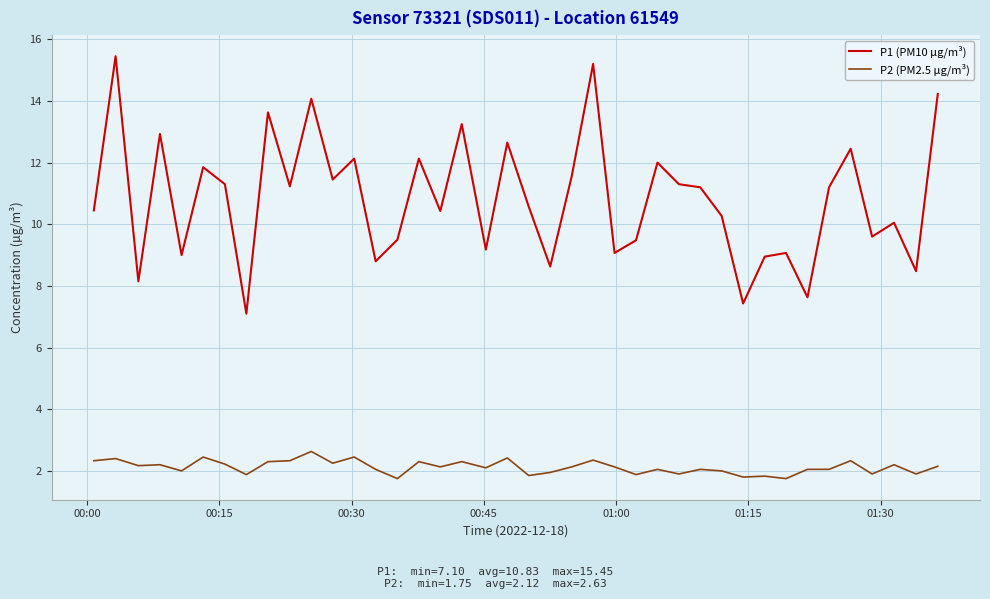

Which series has the widest spread of values?

P1 (PM10 µg/m³)